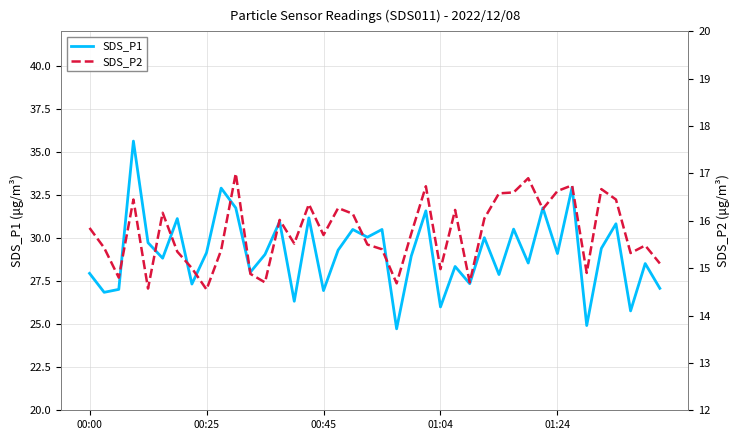

What position from the right is 22?

18